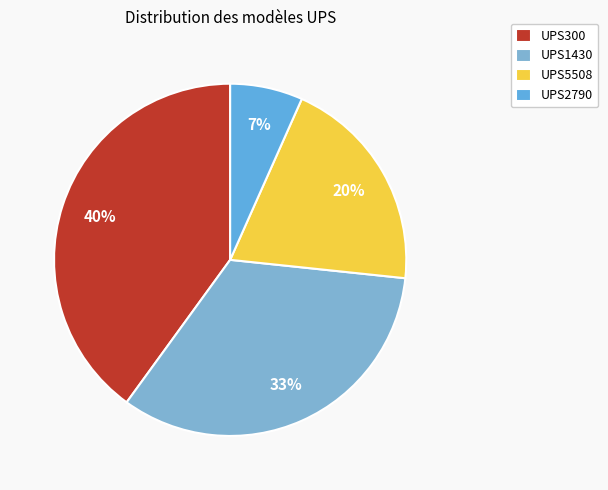

The UPS5508 slice represents 20% of the pie. True or false?

True